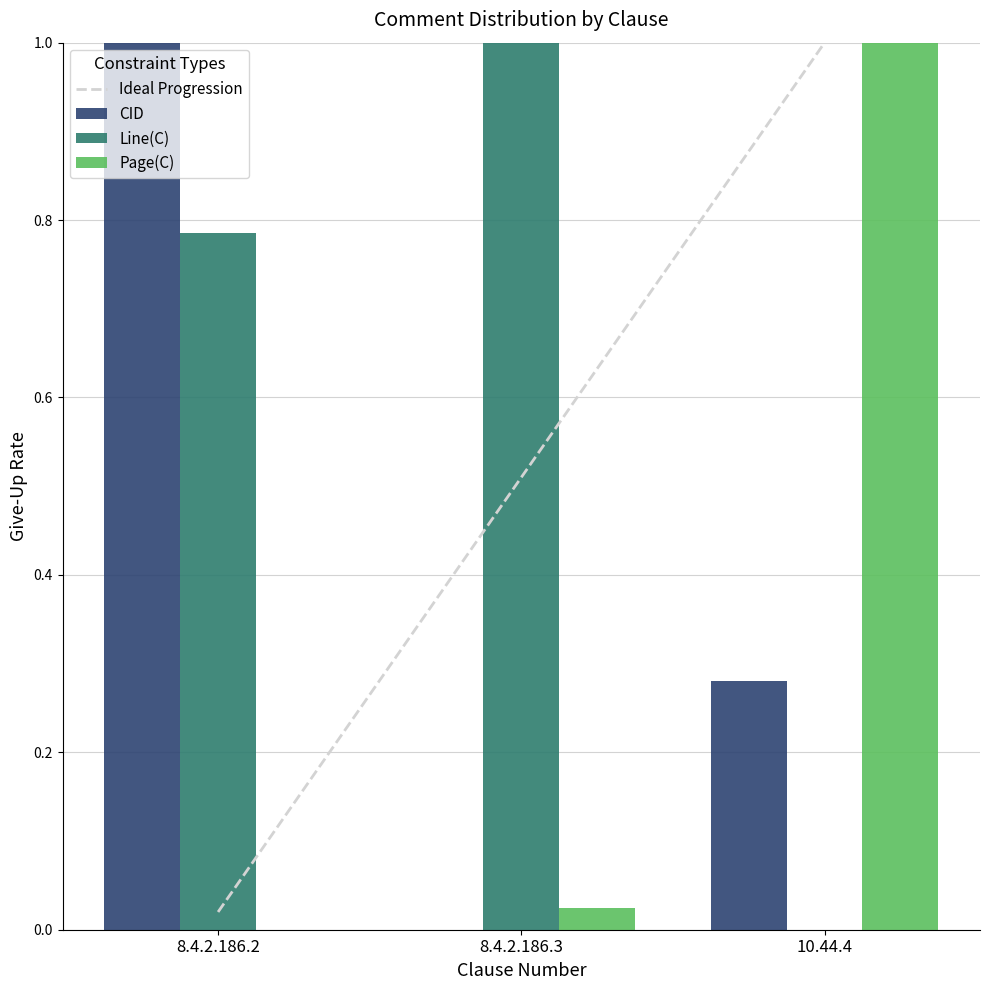

What is the greatest value displayed?

1.0